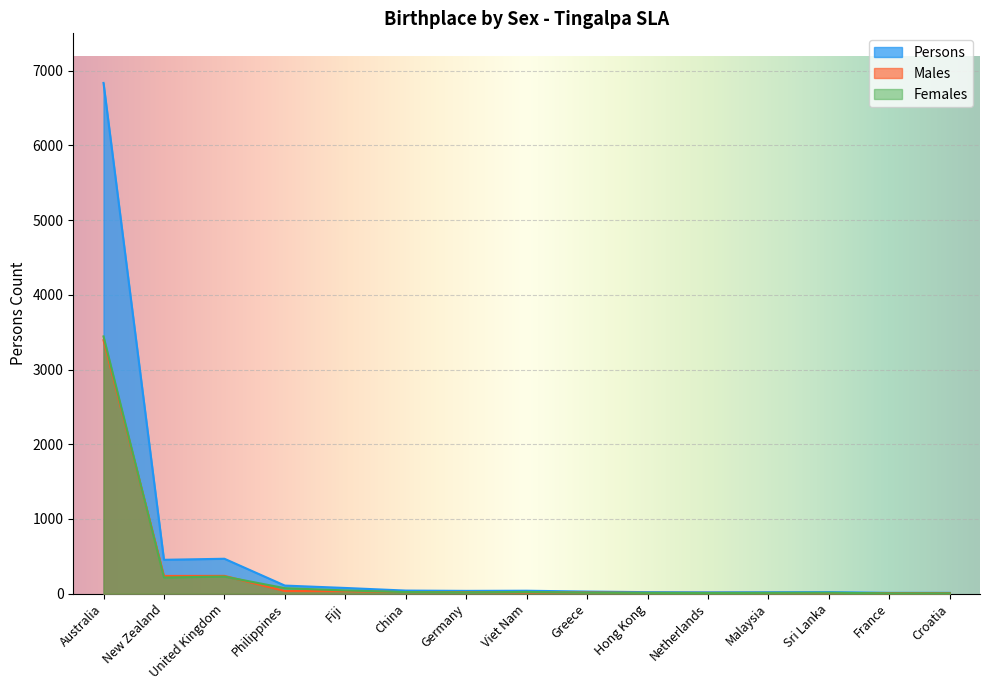

Which label corresponds to the largest value in the chart?

Australia